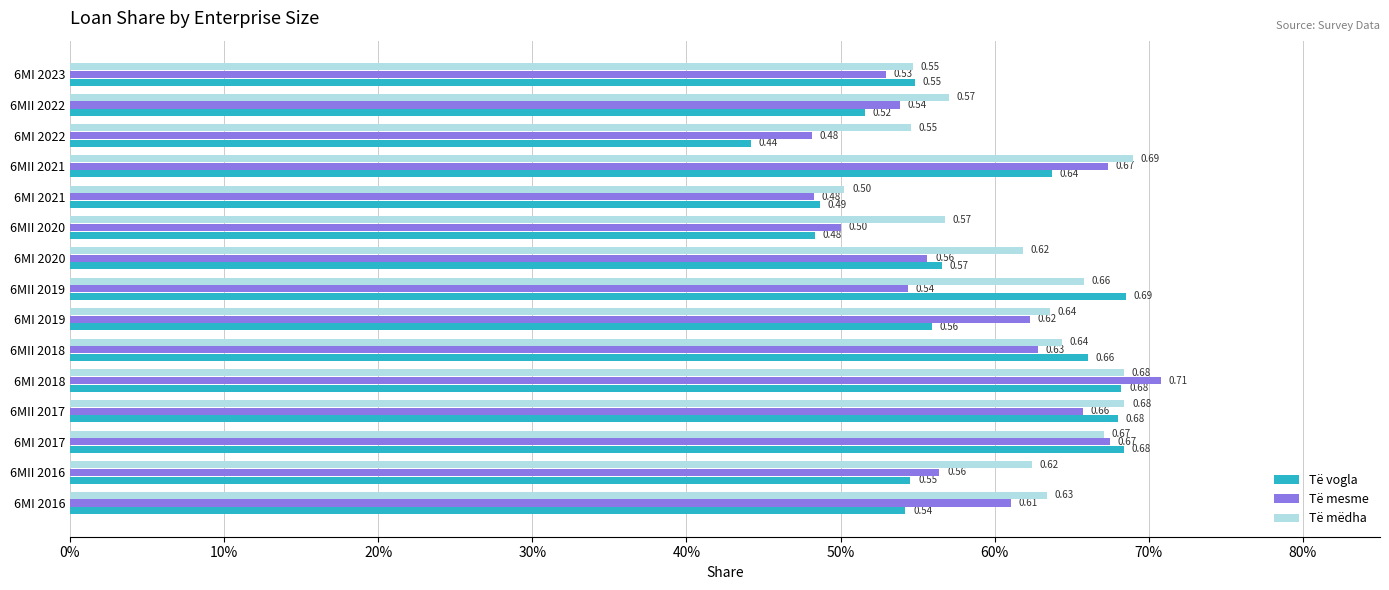

What are all the series names shown in the legend?

Të vogla, Të mesme, Të mëdha